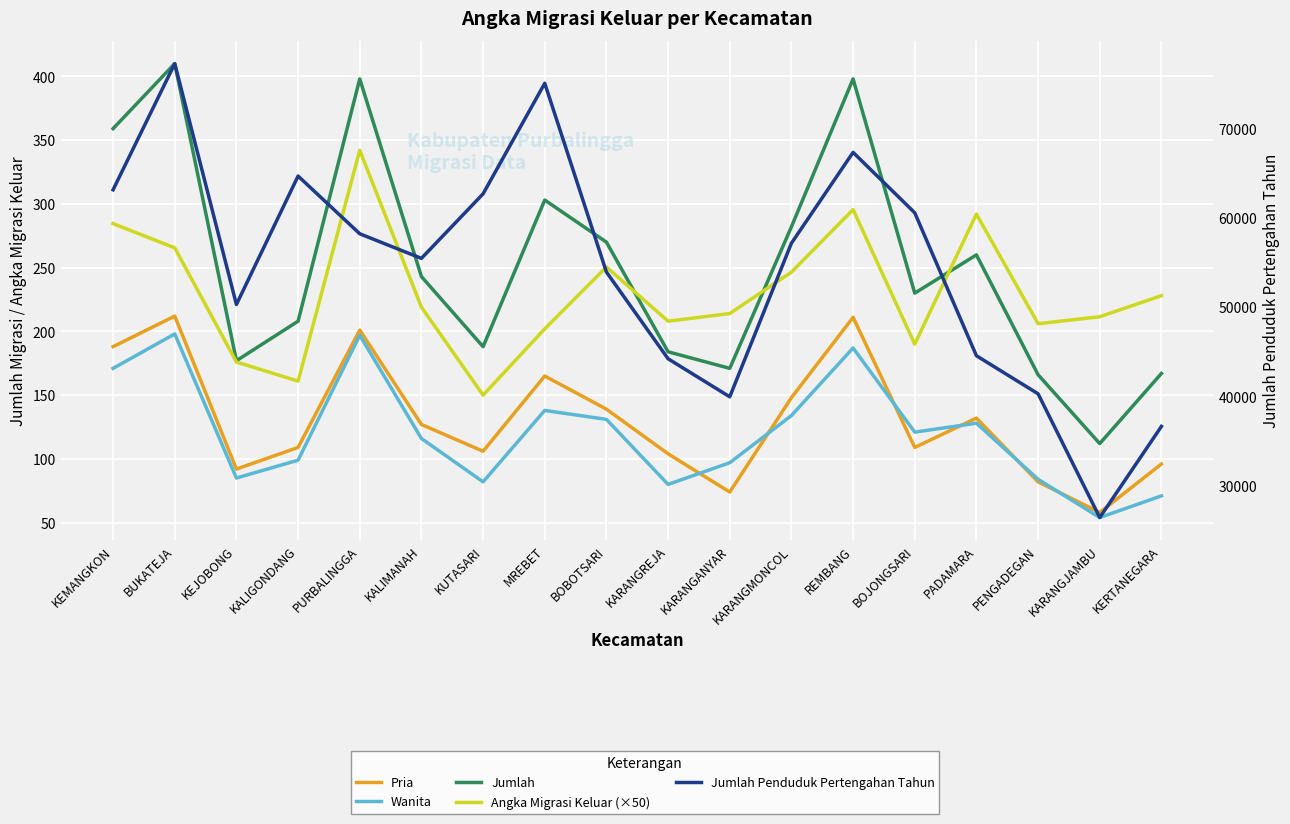

Does the chart display data point markers on the line(s)?

No